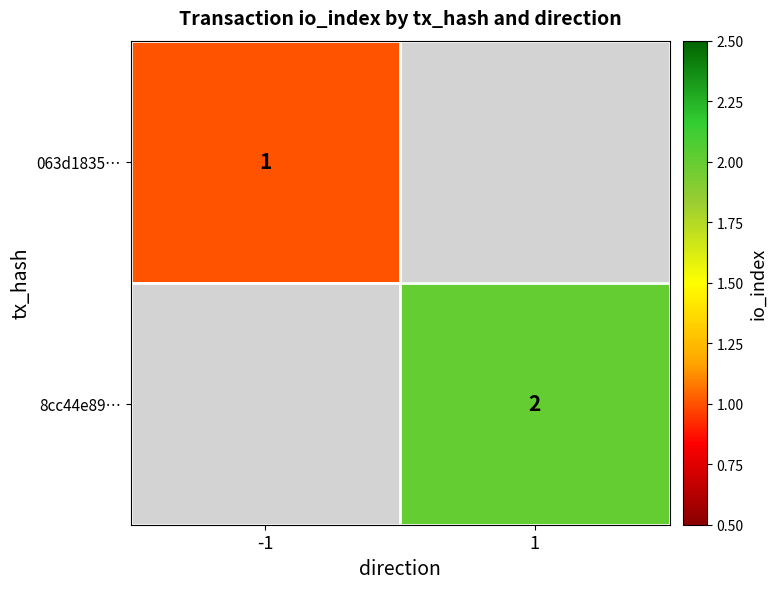

What is the maximum value shown in the chart?

2.0